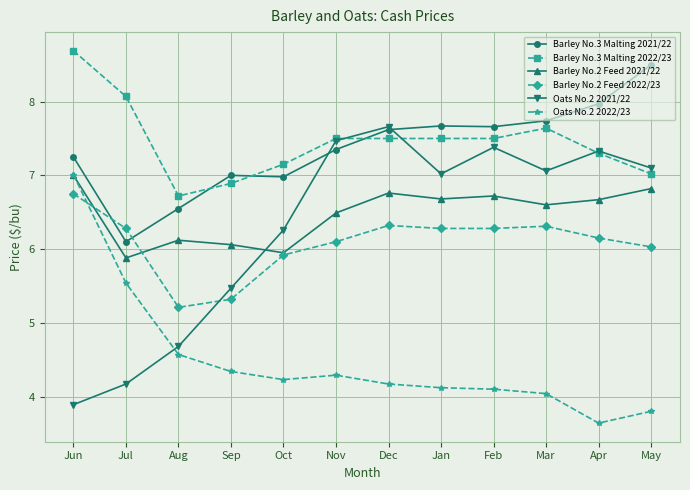

At which category does Barley No.2 Feed 2021/22 reach its first local peak?

Aug